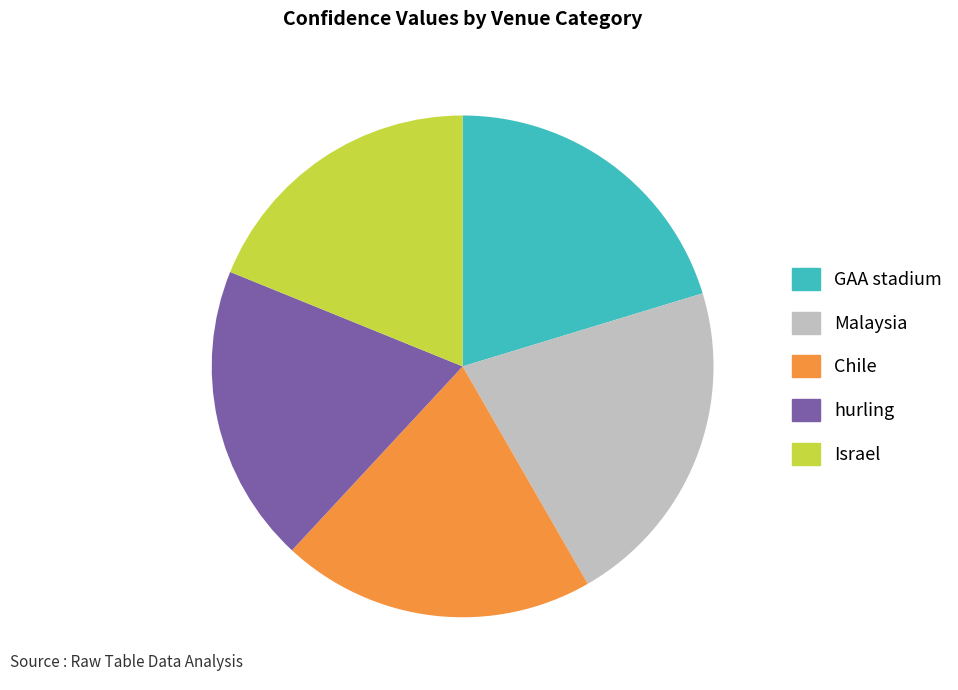

Combined, do Chile and Malaysia account for over 50%?

No